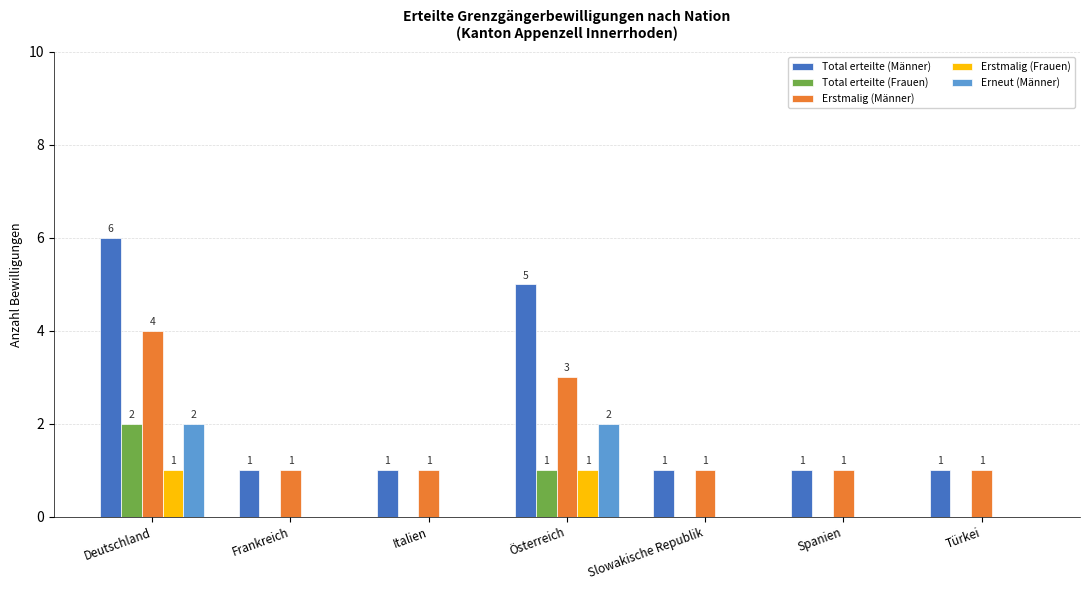

At which category does the chart reach its peak across all series?

Deutschland